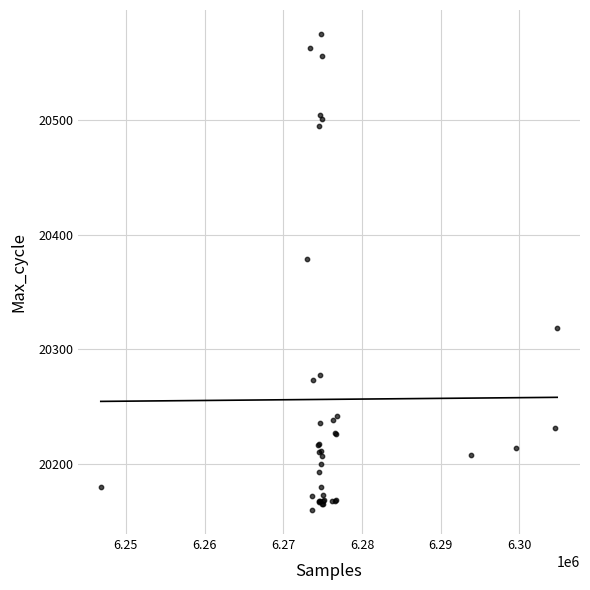

What Y value in the scatter plot is closest to 20367?

20379